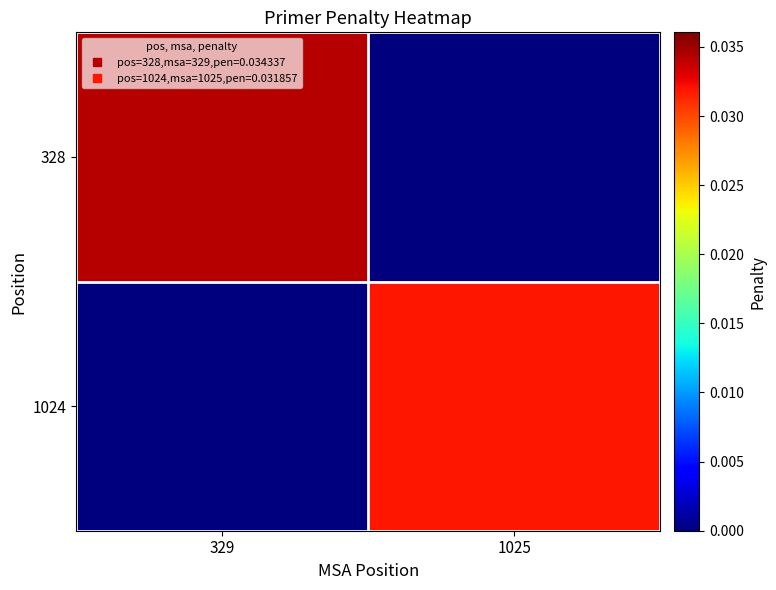

At which category does the chart reach its peak across all series?

329